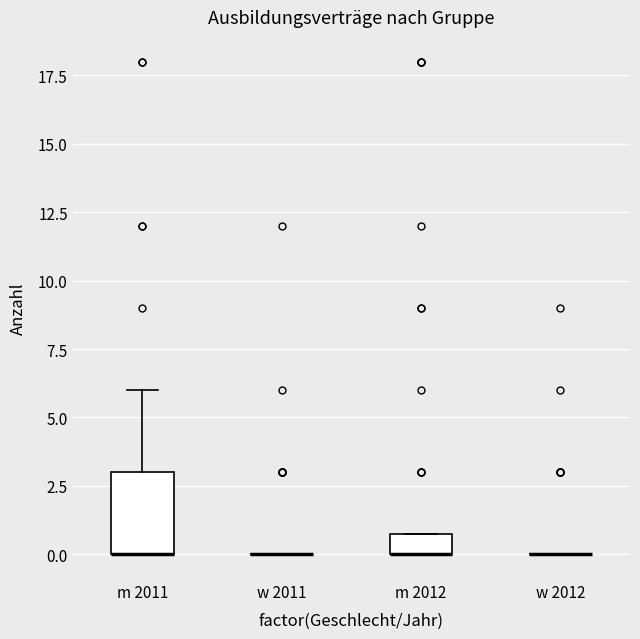

Where is the lower edge of the box for m 2011 on the y-axis? The values are not printed on the chart, so give them approximately, as read against the axis.

0